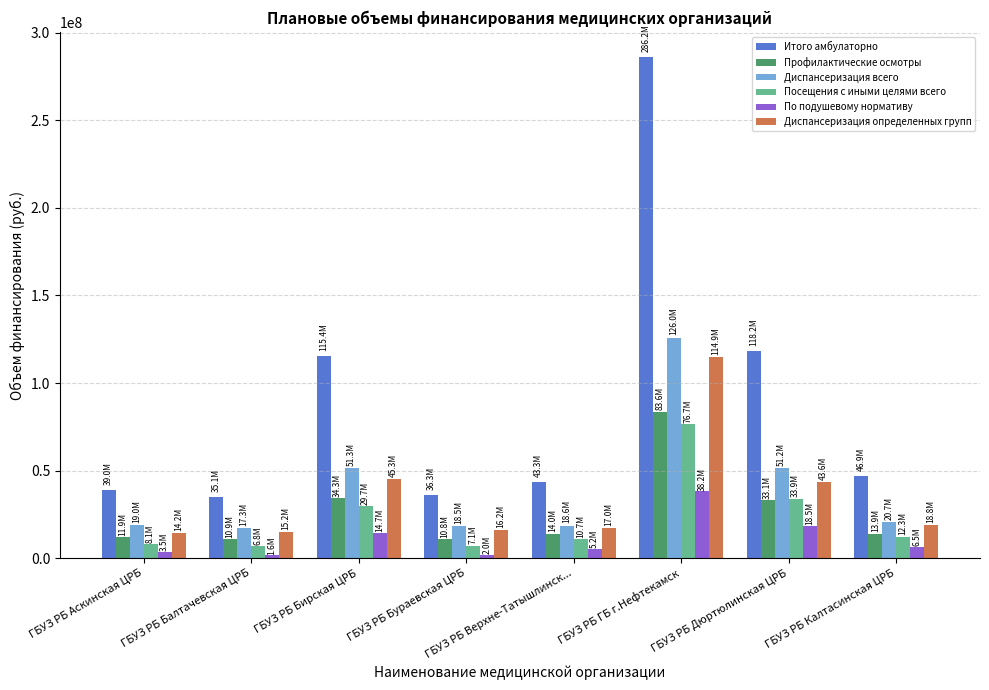

What is the difference between the Посещения с иными целями всего values at ГБУЗ РБ ГБ г.Нефтекамск and ГБУЗ РБ Аскинская ЦРБ?

68593946